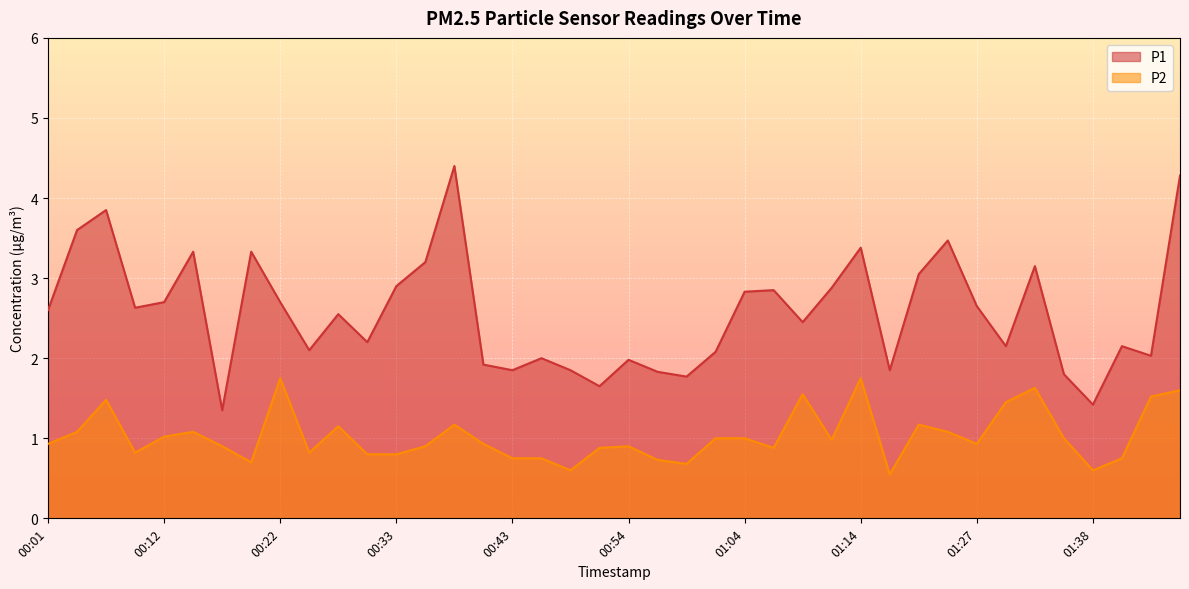

How many lines are shown in the chart?

2